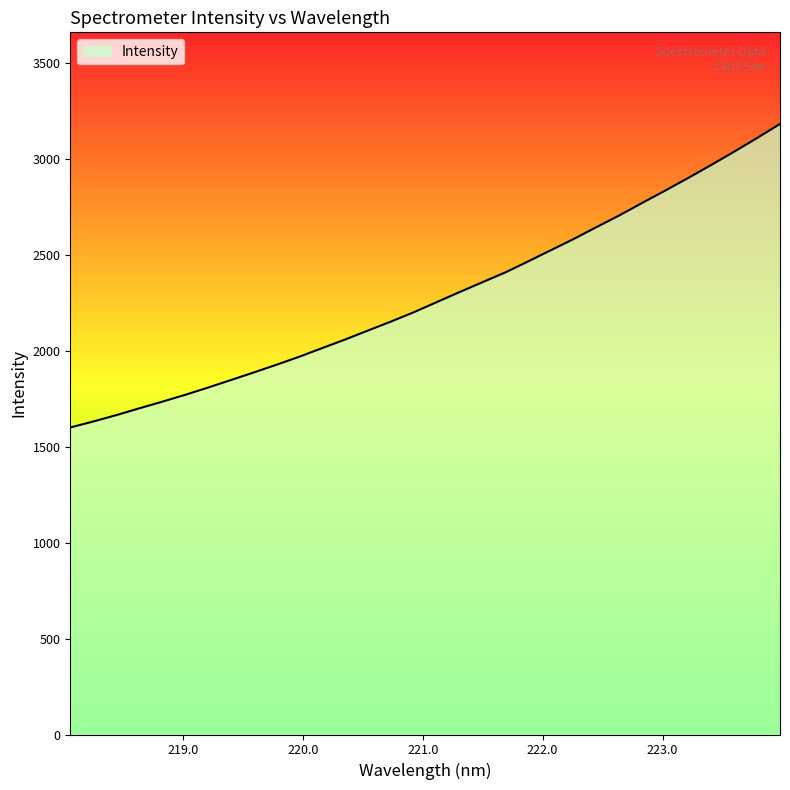

What is the greatest value displayed?

3180.4